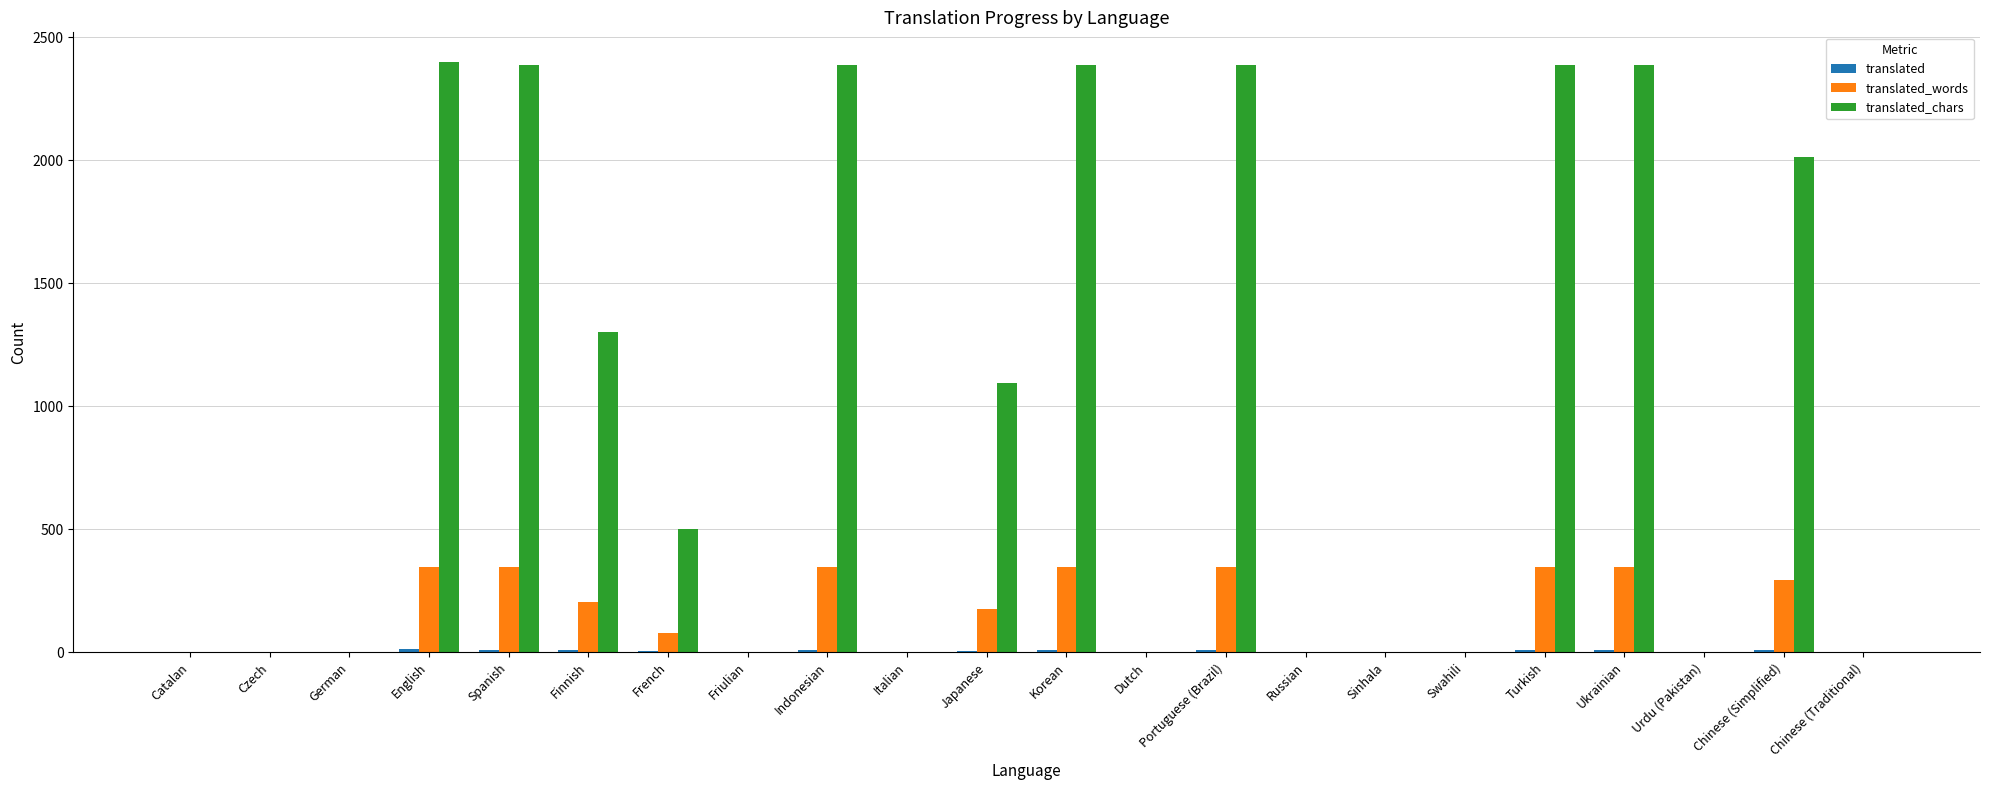

How many groups of bars are there?

22